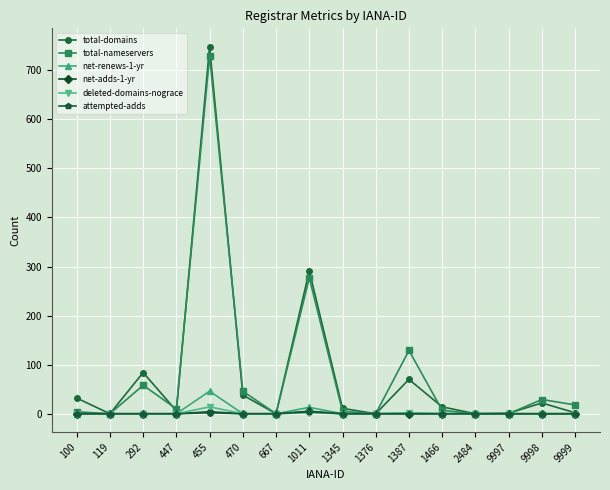

Which series has the widest spread of values?

total-domains